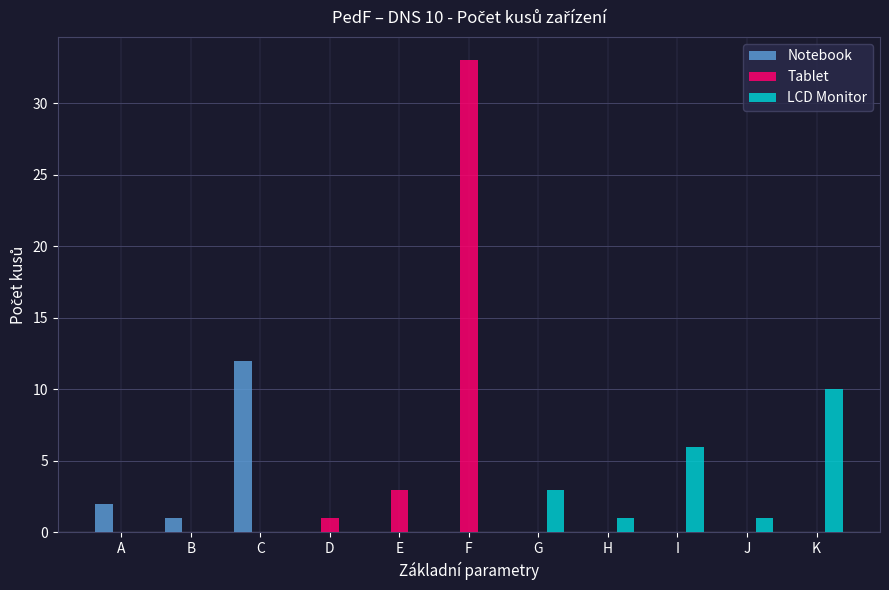

At which label is LCD Monitor closest to 5?

I